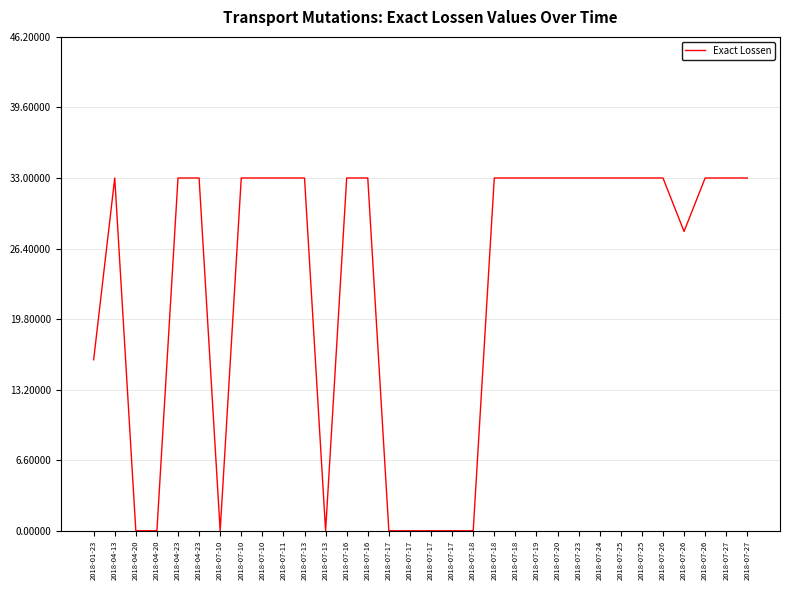

List the labels in order of value, largest first.

2018-04-13, 2018-04-23, 2018-04-23, 2018-07-10, 2018-07-10, 2018-07-11, 2018-07-13, 2018-07-16, 2018-07-16, 2018-07-18, 2018-07-18, 2018-07-19, 2018-07-20, 2018-07-23, 2018-07-24, 2018-07-25, 2018-07-25, 2018-07-26, 2018-07-26, 2018-07-27, 2018-07-27, 2018-07-26, 2018-01-23, 2018-04-20, 2018-04-20, 2018-07-10, 2018-07-13, 2018-07-17, 2018-07-17, 2018-07-17, 2018-07-17, 2018-07-18